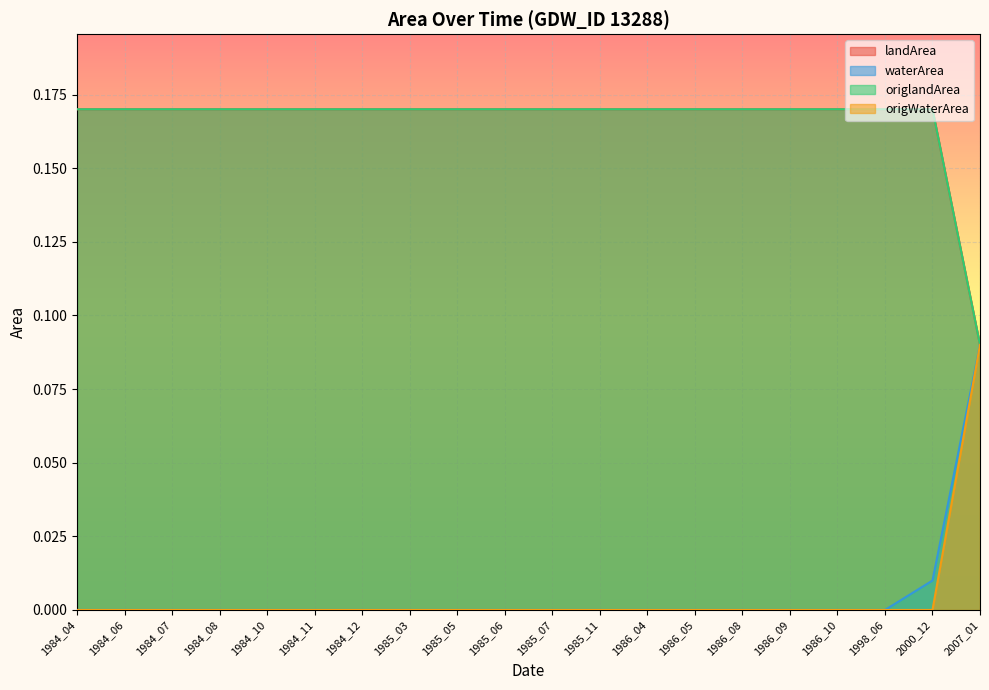

Between 1984_11 and 1998_06, which is larger?

1984_11